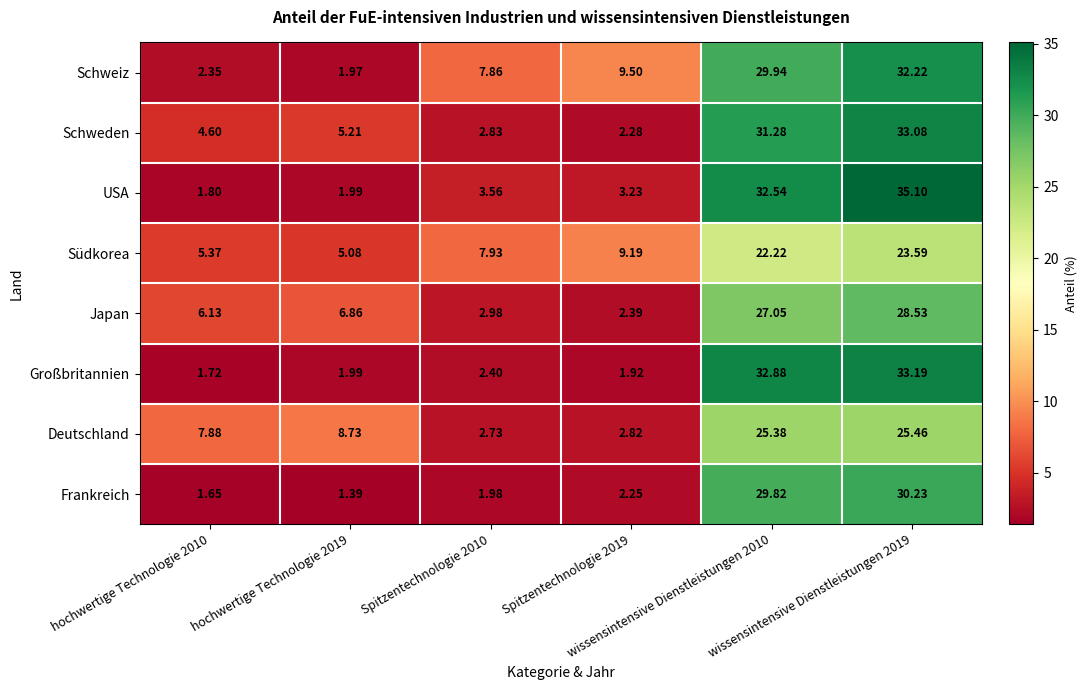

List the series in order of their peak value, highest first.

USA, Großbritannien, Schweden, Schweiz, Frankreich, Japan, Deutschland, Südkorea